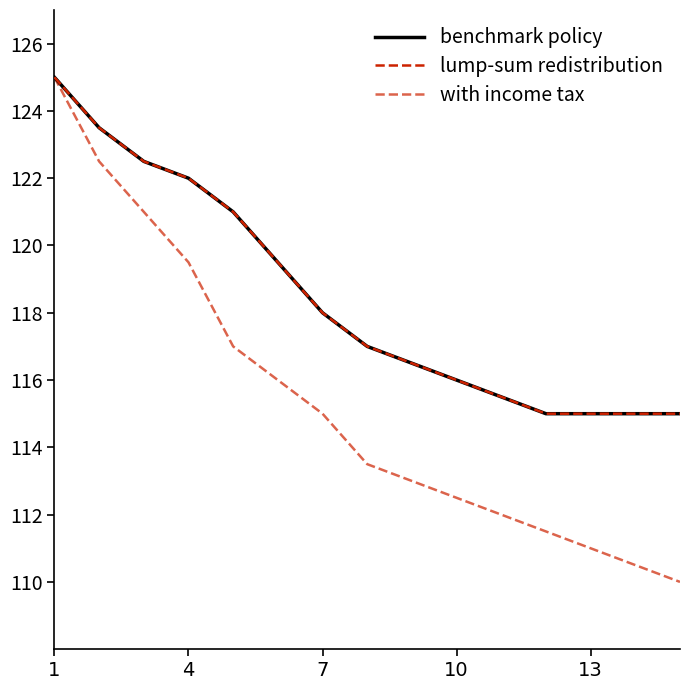

Does the chart have visible grid lines?

No